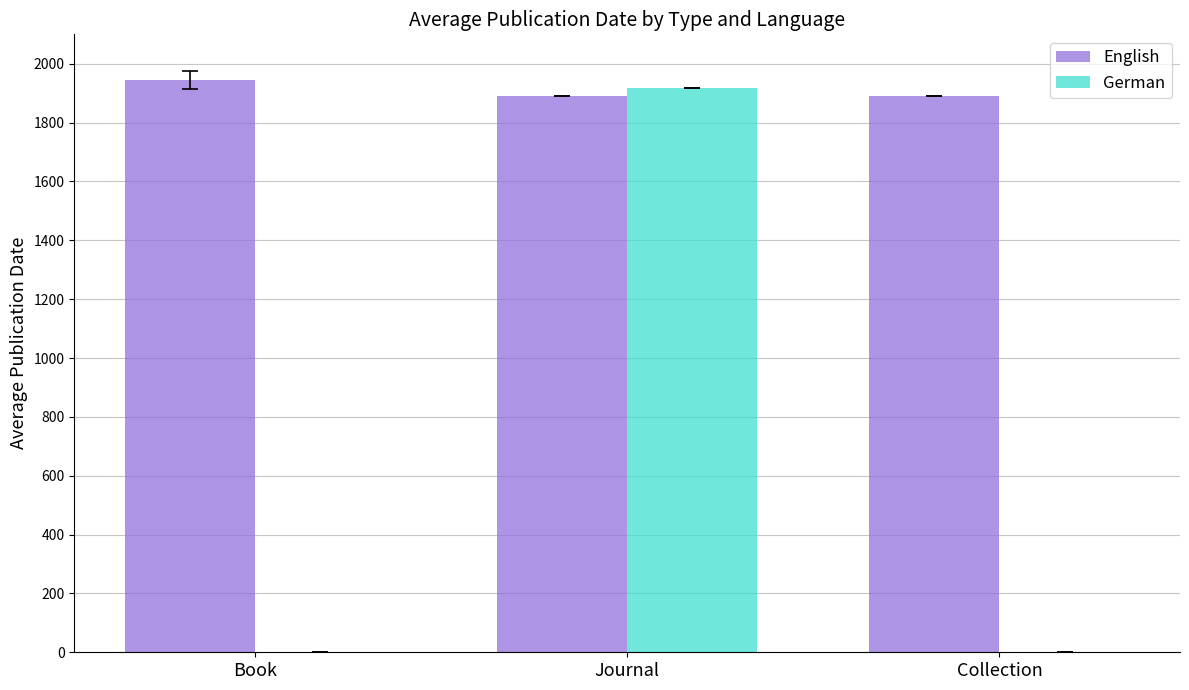

What is the sum of the German values at Journal and Book?

1918.0